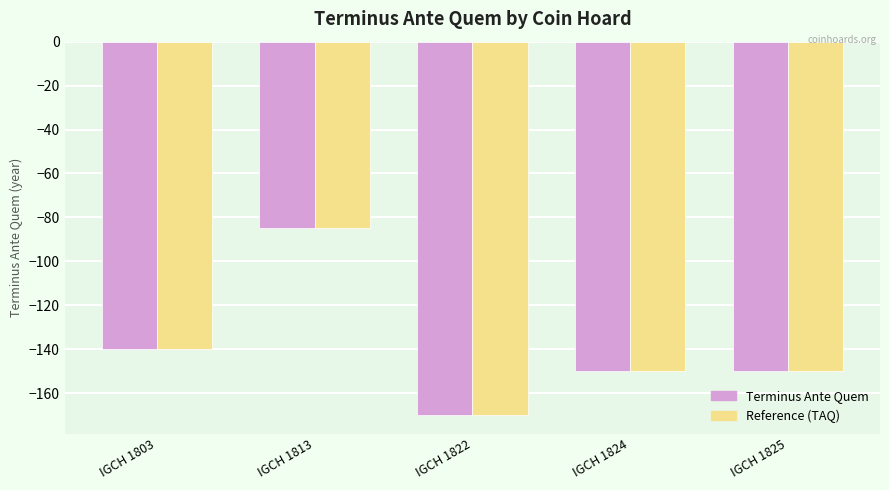

How many values in the Reference (TAQ) series exceed -150?

2